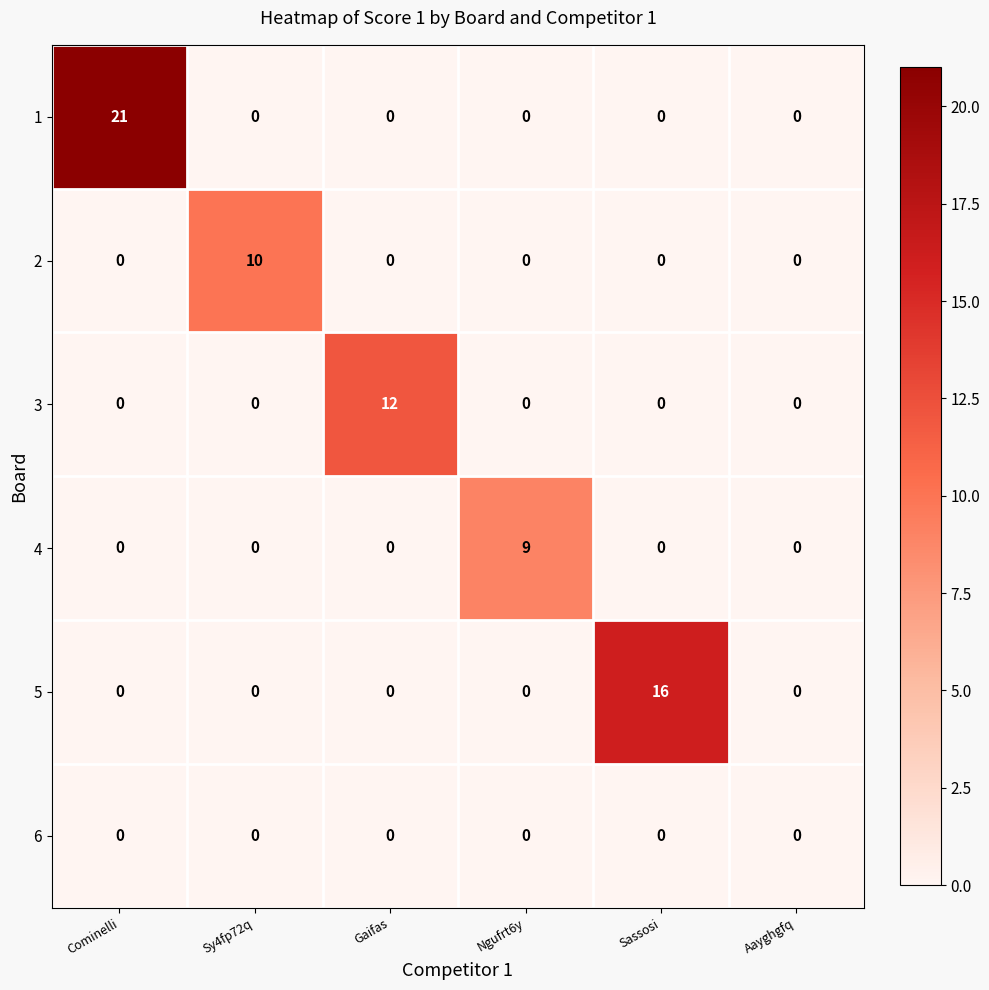

The value of 5 at Gaifas is 9. True or false?

False